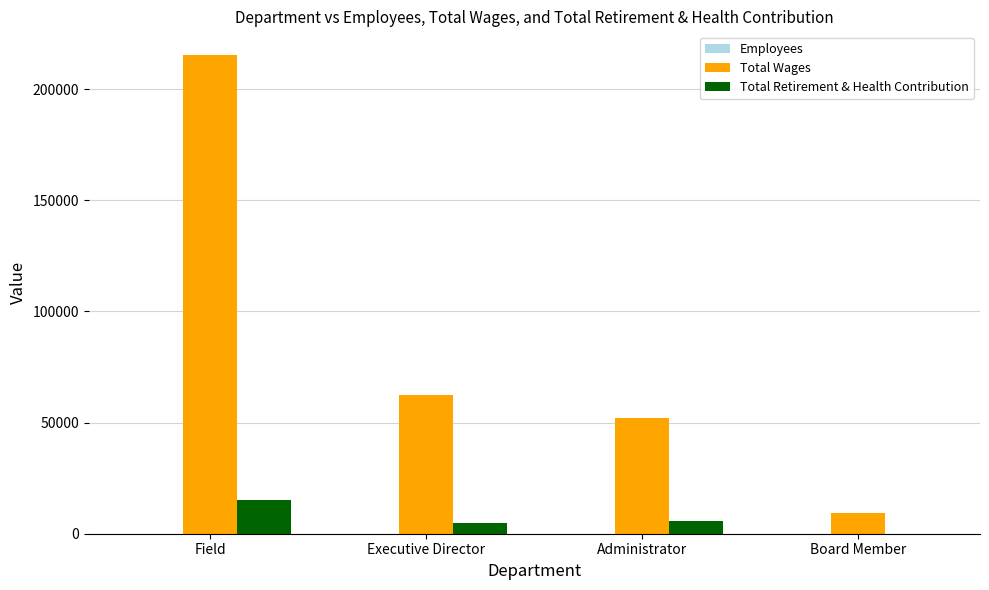

Which series has the largest total across all categories?

Total Wages